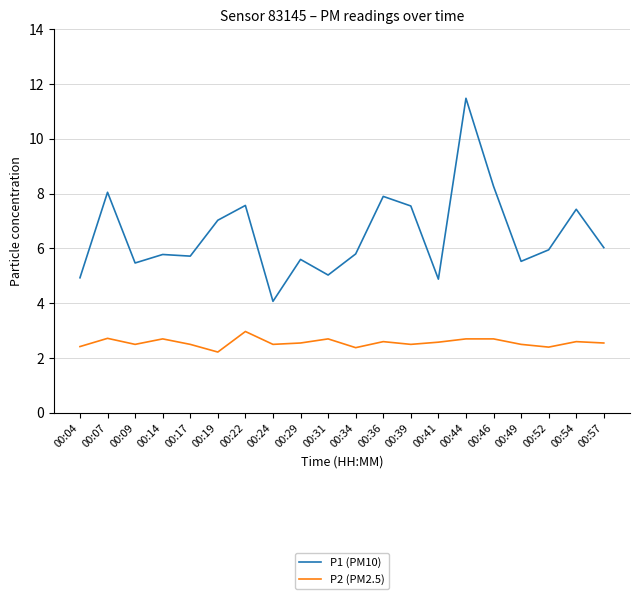

Is the value of P2 (PM2.5) at 00:07 greater than the value of P1 (PM10) at 00:09?

No